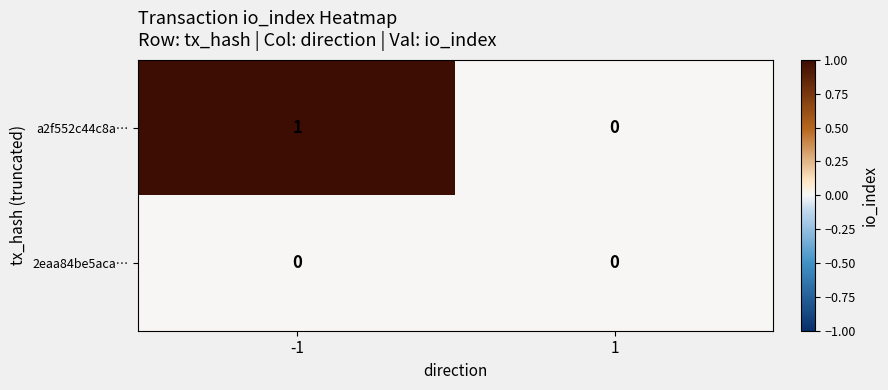

Which series changed the most between -1 and 1?

a2f552c44c8a…